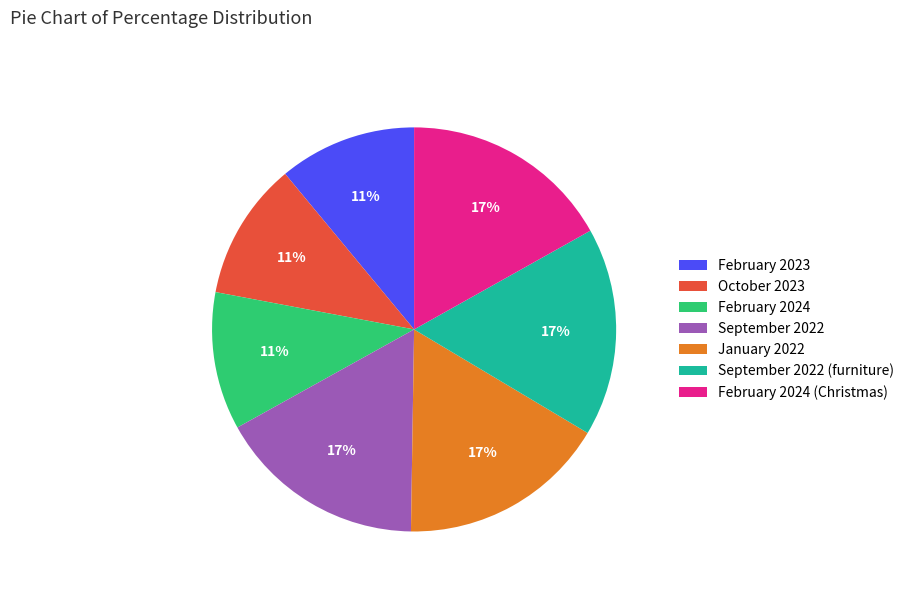

To the nearest percent, what percentage of the pie is September 2022 (furniture)?

17%